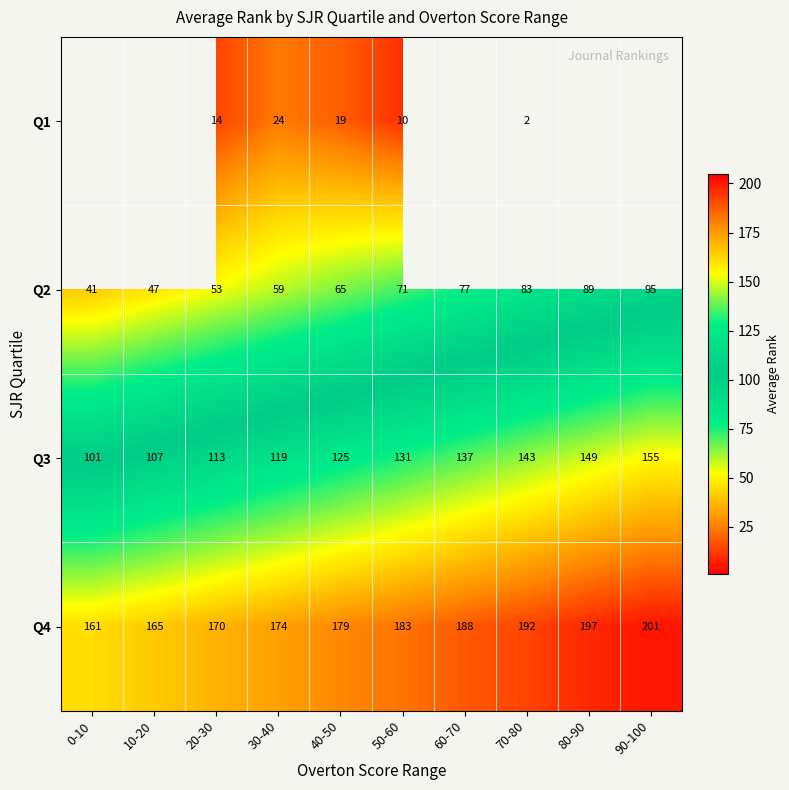

What is the difference between the highest and lowest values at 50-60?

172.7